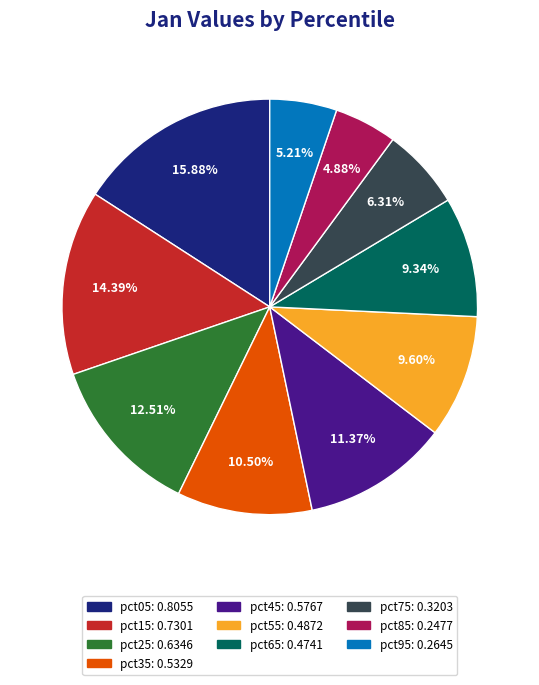

To the nearest percent, what is the difference between the pct15 and pct65 slice percentages?

5%